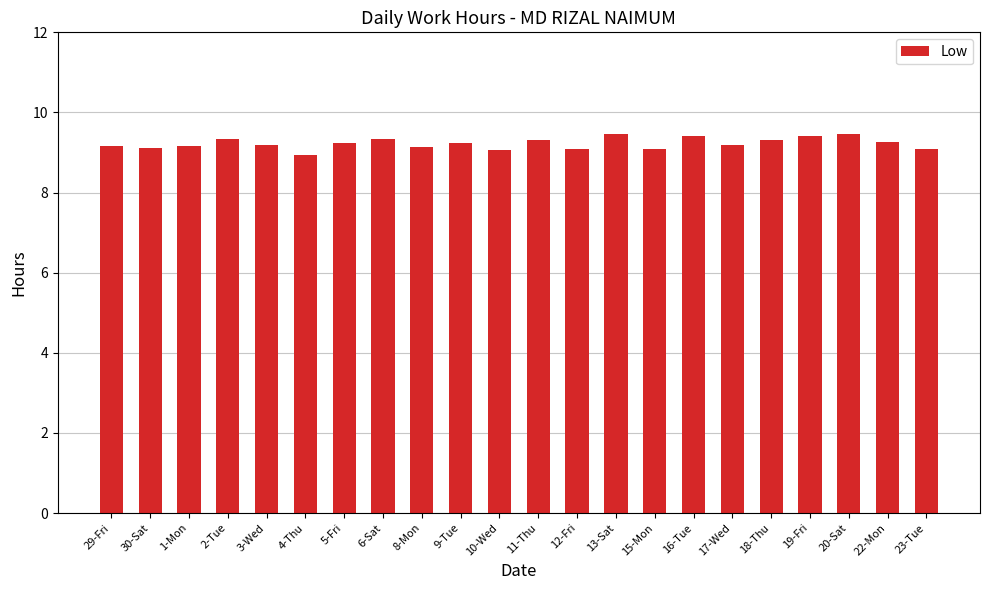

What is the approximate value at 8-Mon?

9.1